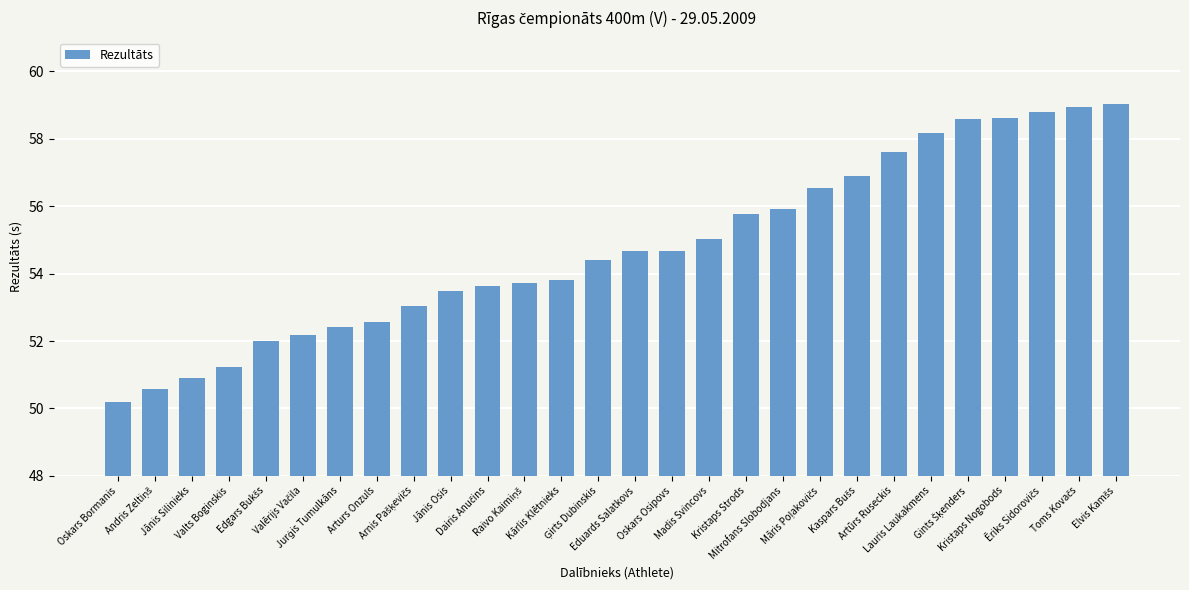

What is the value of the 8th bar from the left?

52.6